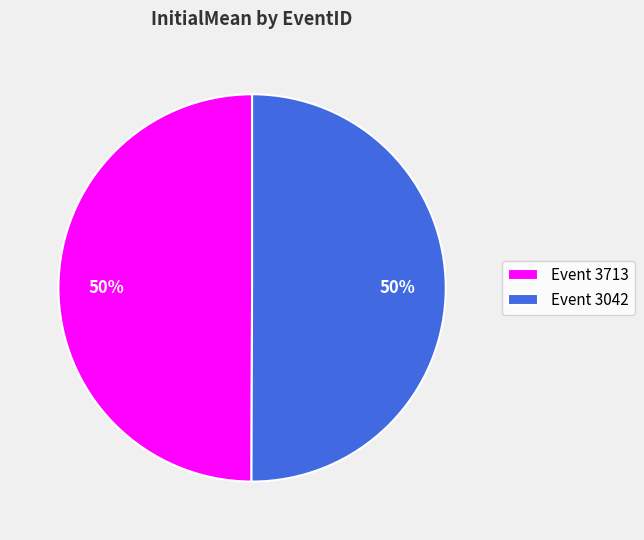

Approximately how many times larger is the value at Event 3042 compared to Event 3713?

1.0